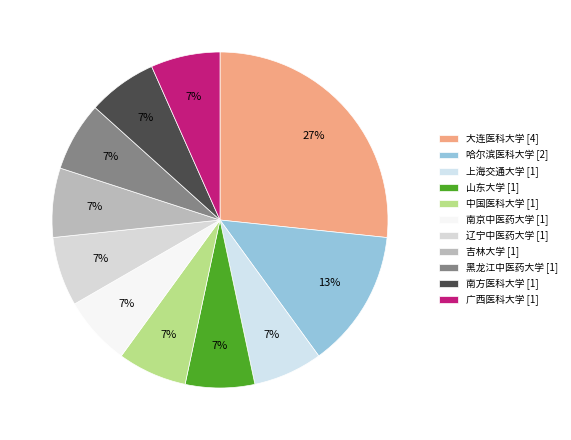

How many slices are in this pie chart?

11